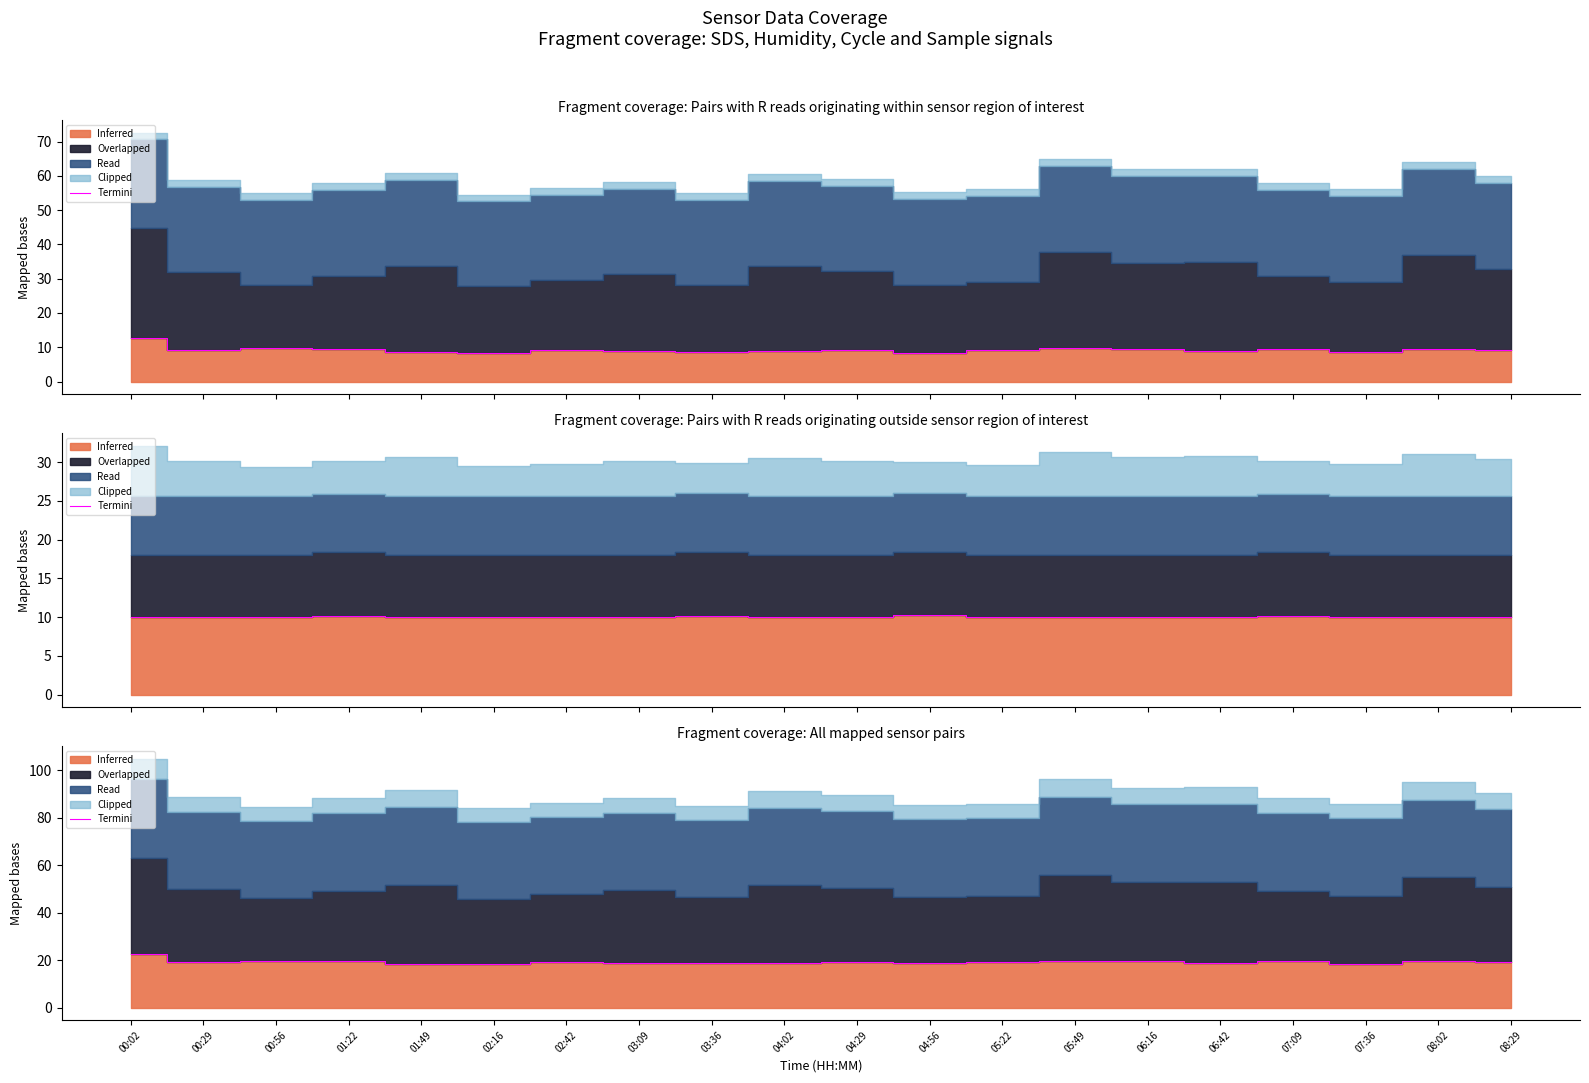

Reading left to right, what are all the values shown in this chart?

22.7	19.3	19.8	19.8	18.6	18.2	19.1	19.0	18.9	18.9	19.3	18.6	19.2	19.7	19.6	18.9	19.8	18.5	19.5	19.3